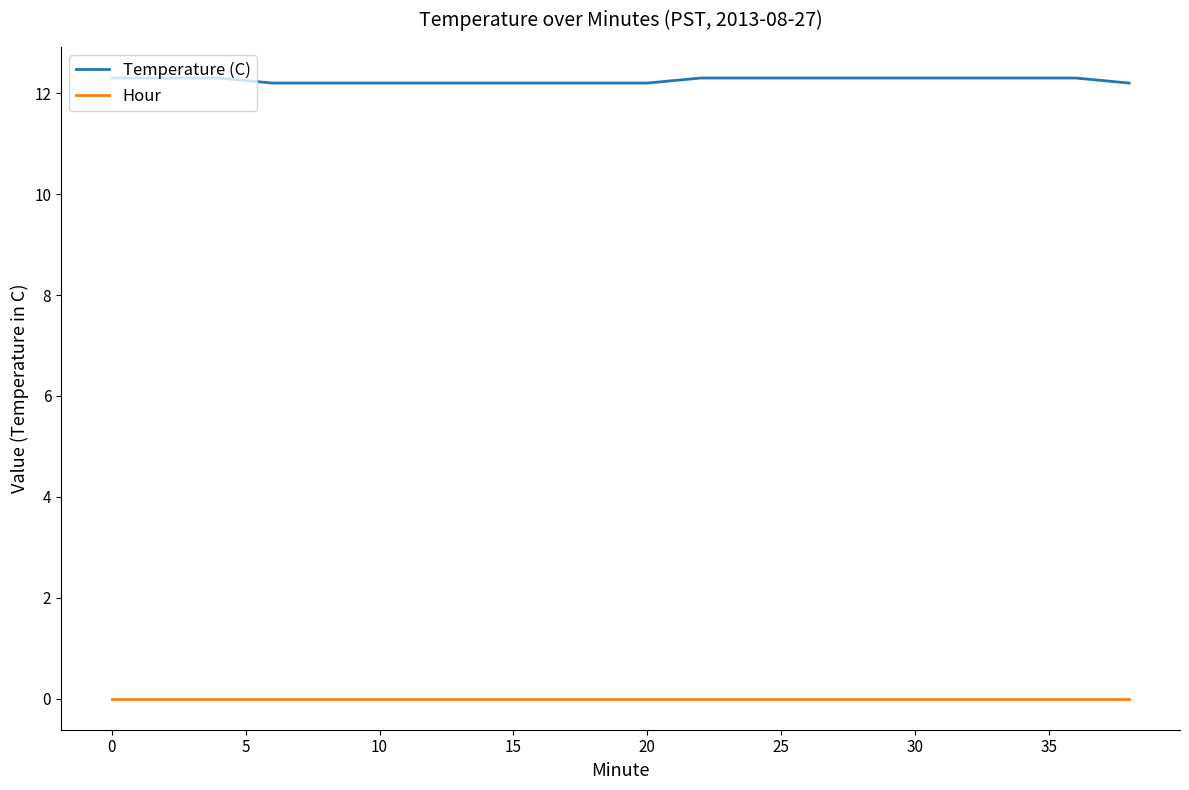

List the series in order of their overall mean, highest first.

Temperature (C), Hour